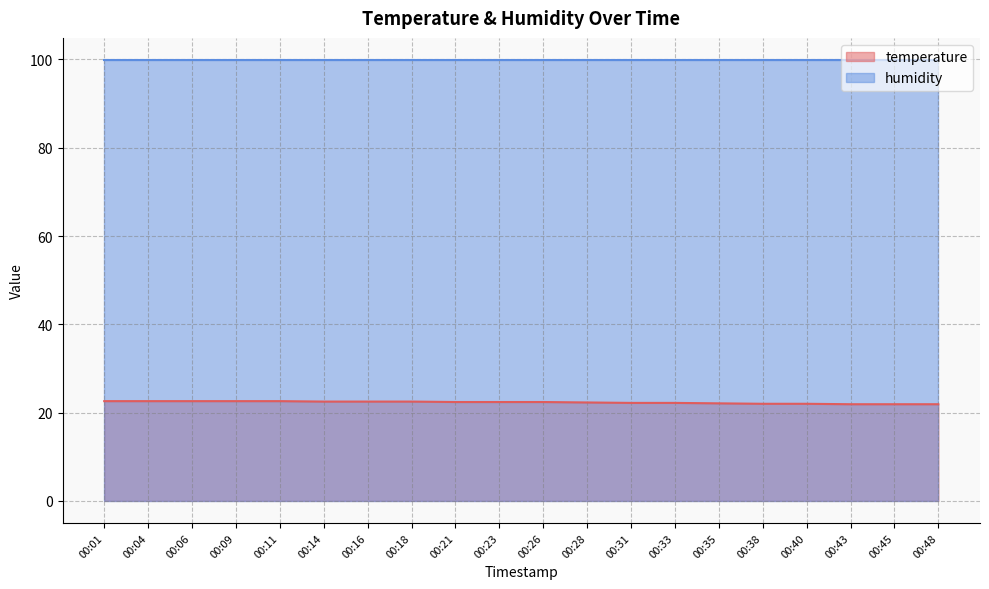

What is the value of the 13th point from the left?

22.2